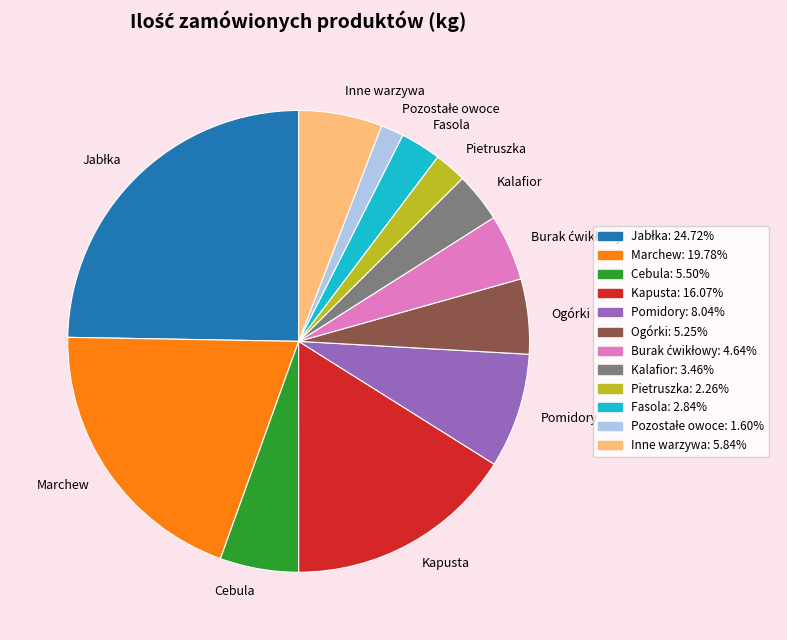

Which has a higher value, Ogórki or Pomidory?

Pomidory